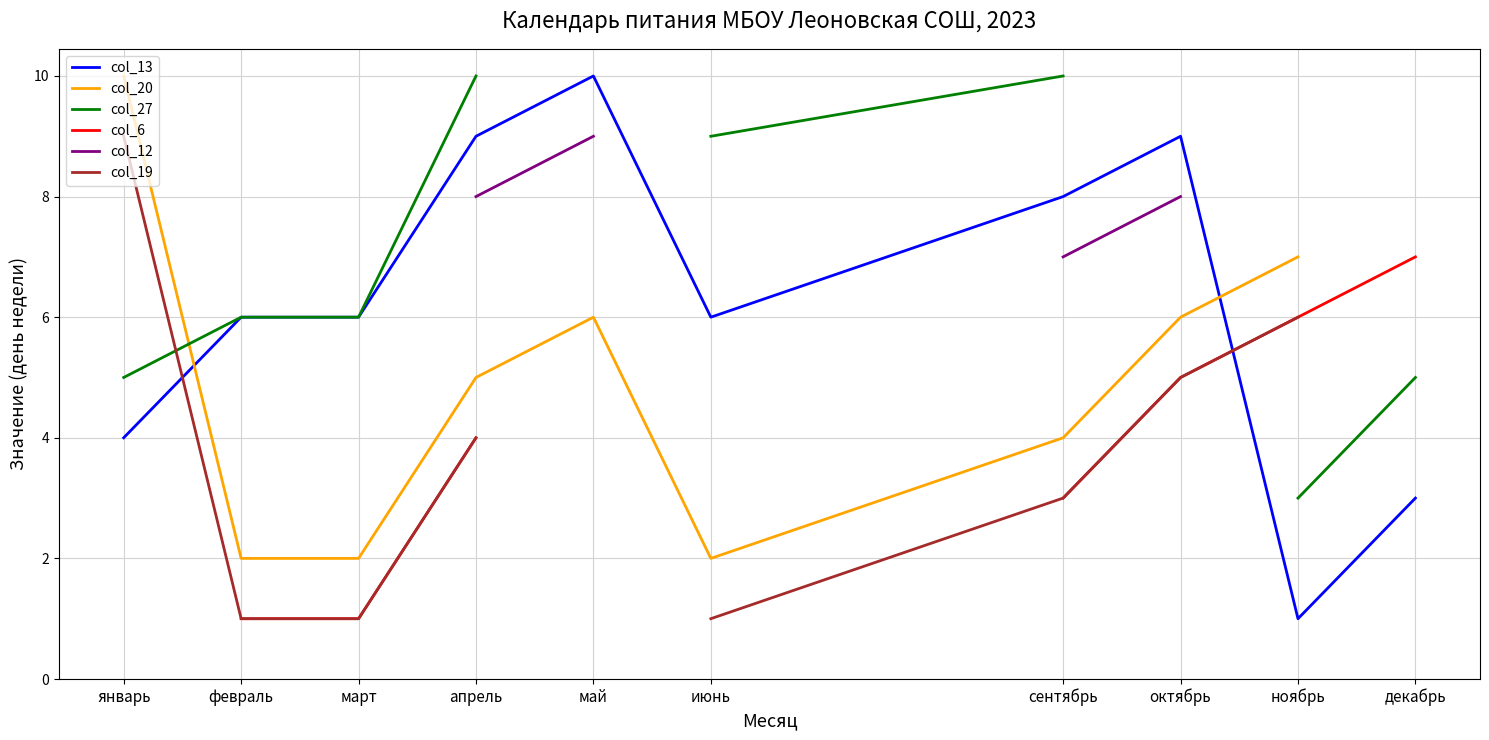

Which label corresponds to the largest value in the chart?

май